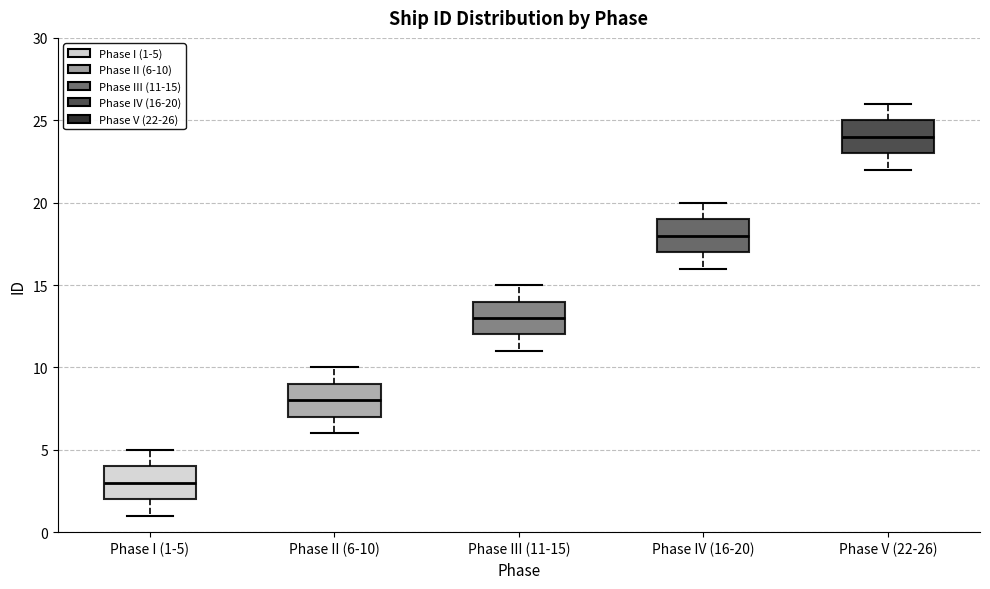

Where does the median line of the box for Phase I (1-5) sit on the y-axis? The values are not printed on the chart, so give them approximately, as read against the axis.

3